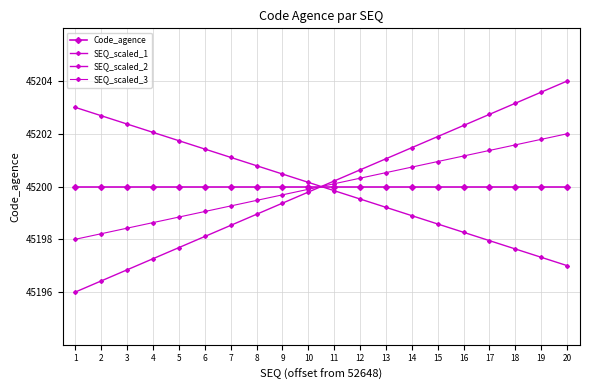

What is the average value of the Code_agence series?

45200.0